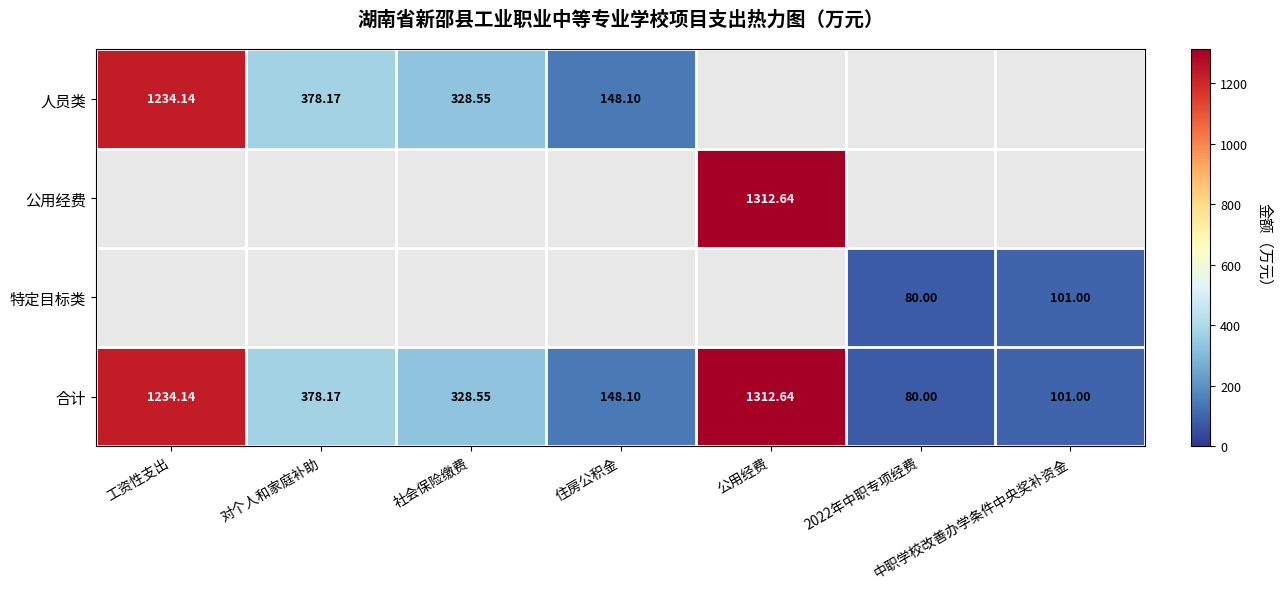

Is the value of 特定目标类 at 中职学校改善办学条件中央奖补资金 greater than the value of 合计 at 2022年中职专项经费?

Yes